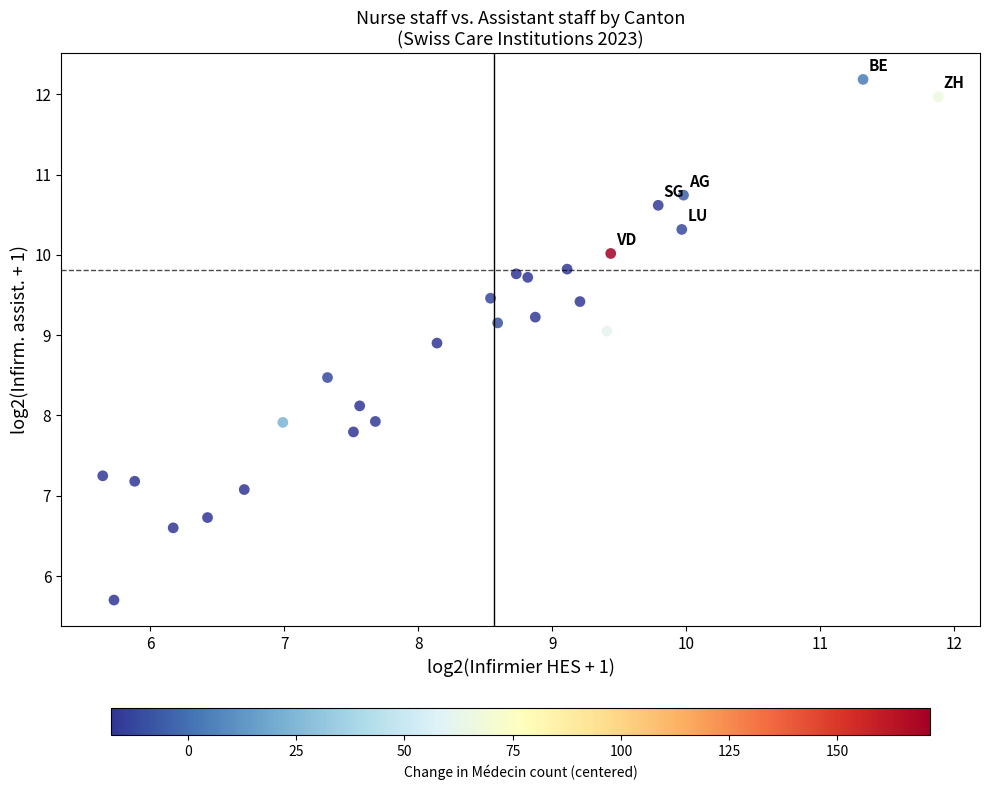

What is the range of Y values (max minus min)?

6.5